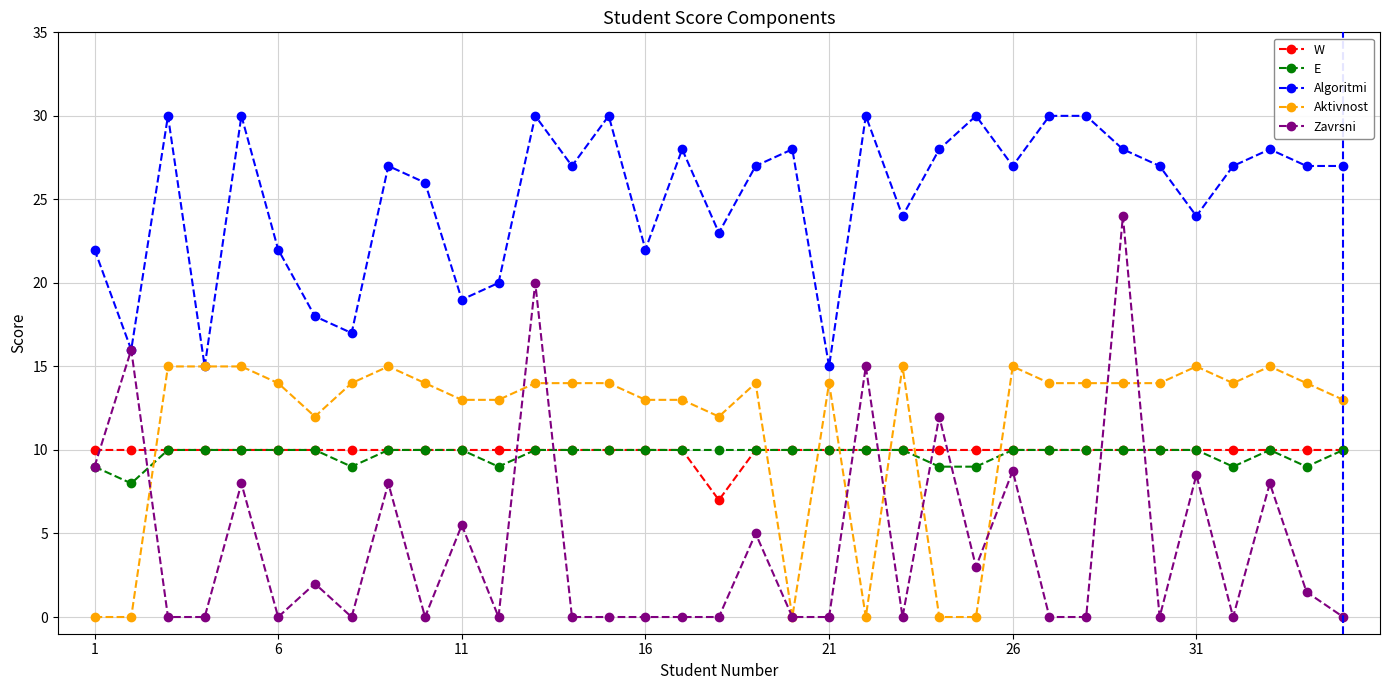

What is the value of the W point at the 6th from the left?

10.0